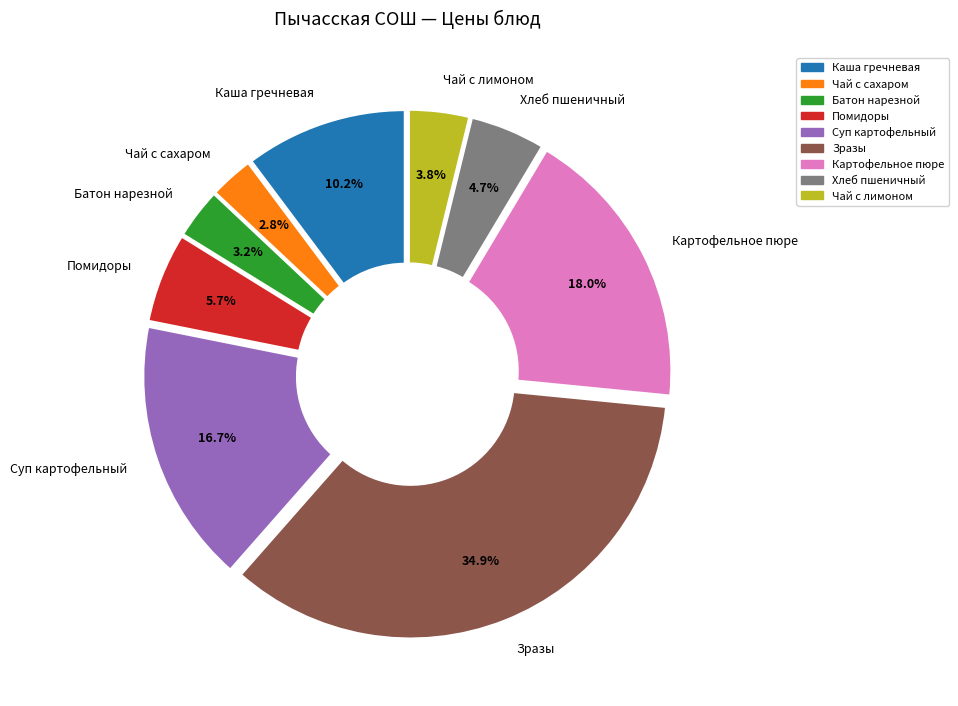

Which slice is the largest?

Зразы